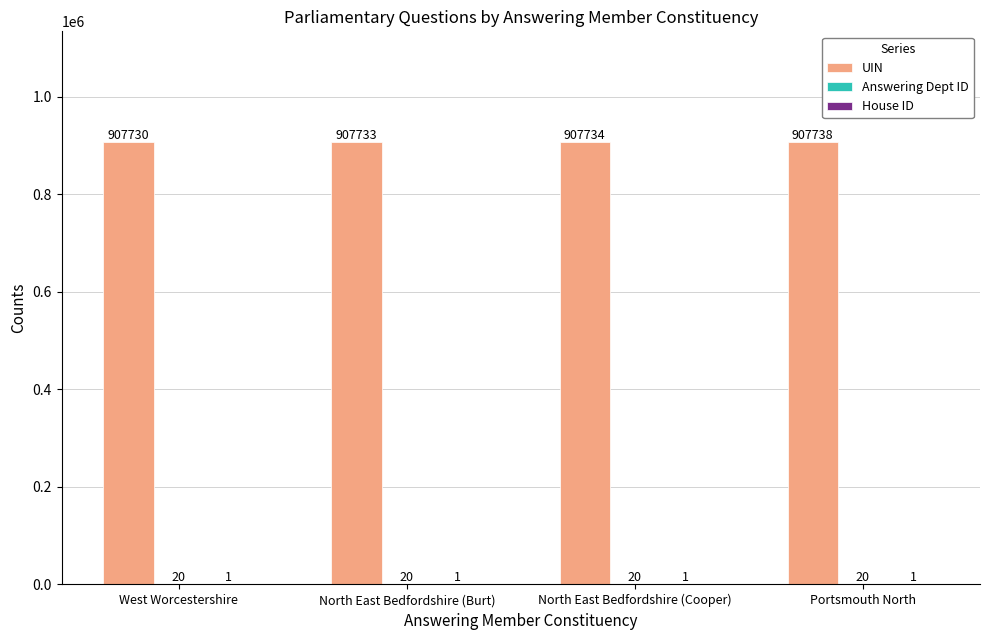

What is the maximum value shown in the chart?

907738